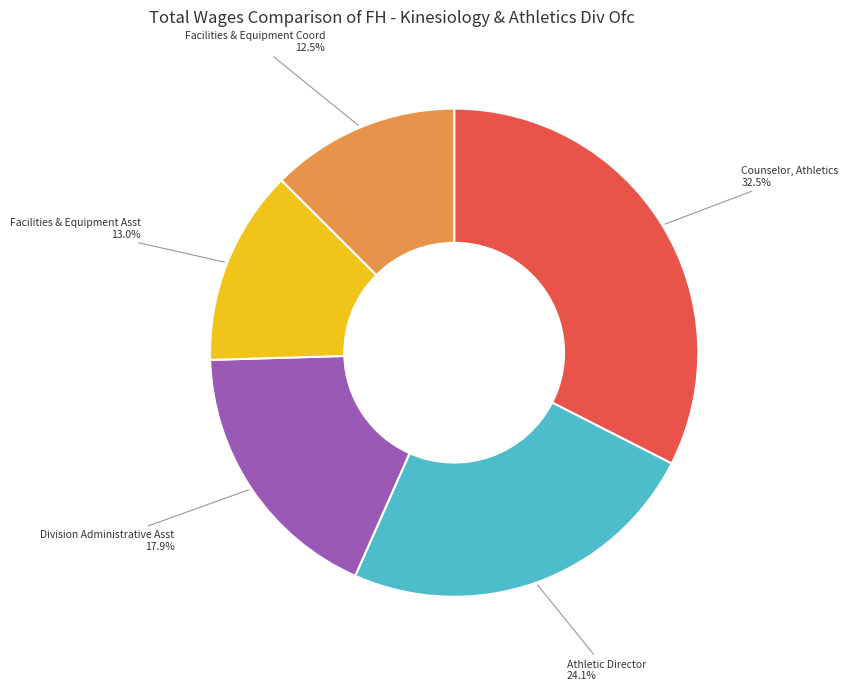

Is there a majority slice in this chart?

No